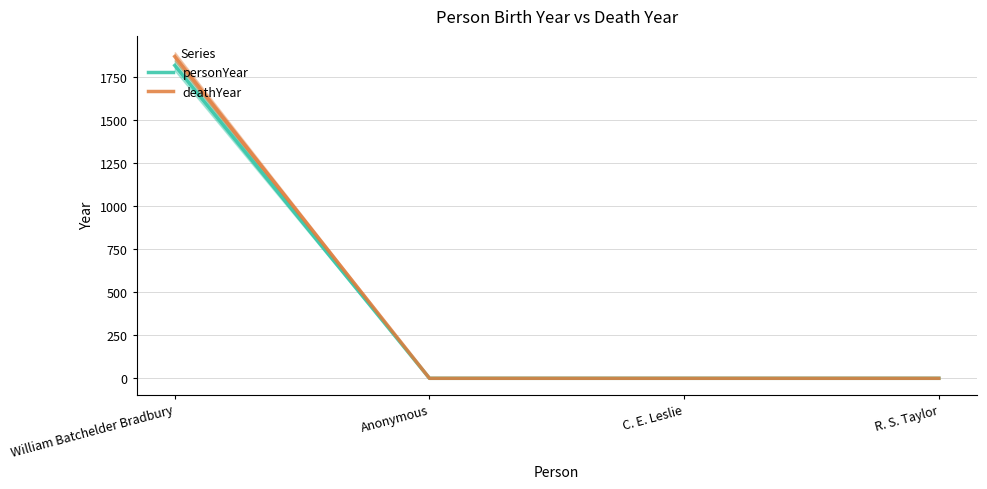

Which series has the largest total across all categories?

deathYear